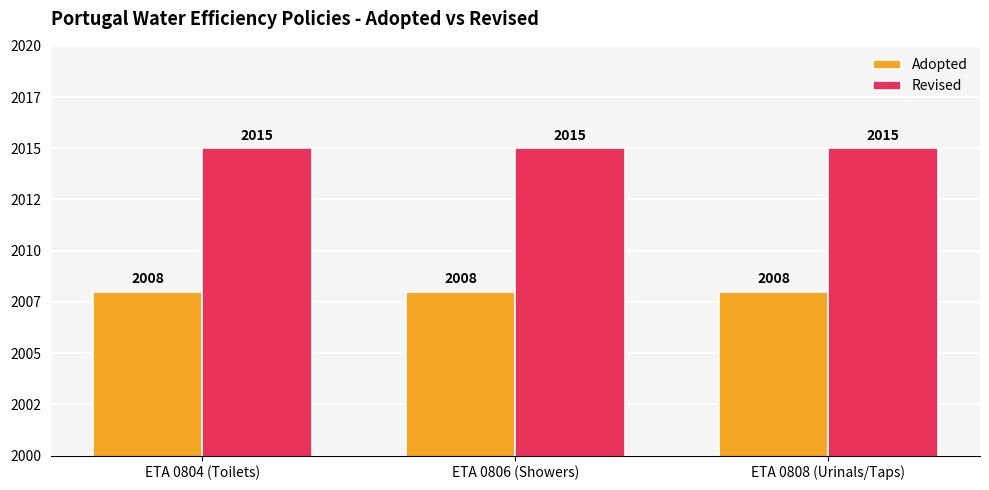

What is the maximum value shown in the chart?

2015